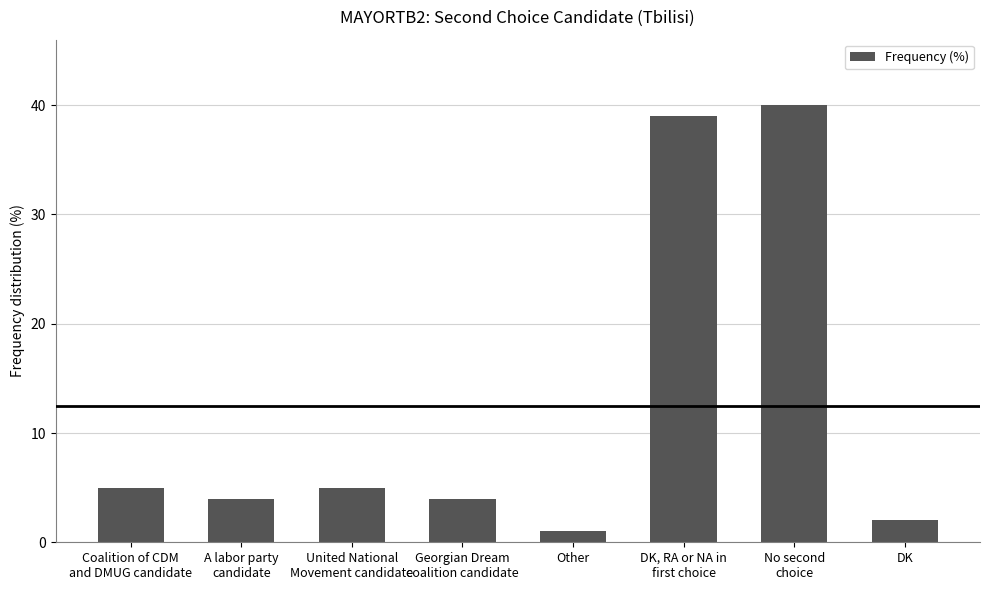

The chart shows a value of 39 at DK, RA or NA in
first choice. True or false?

True